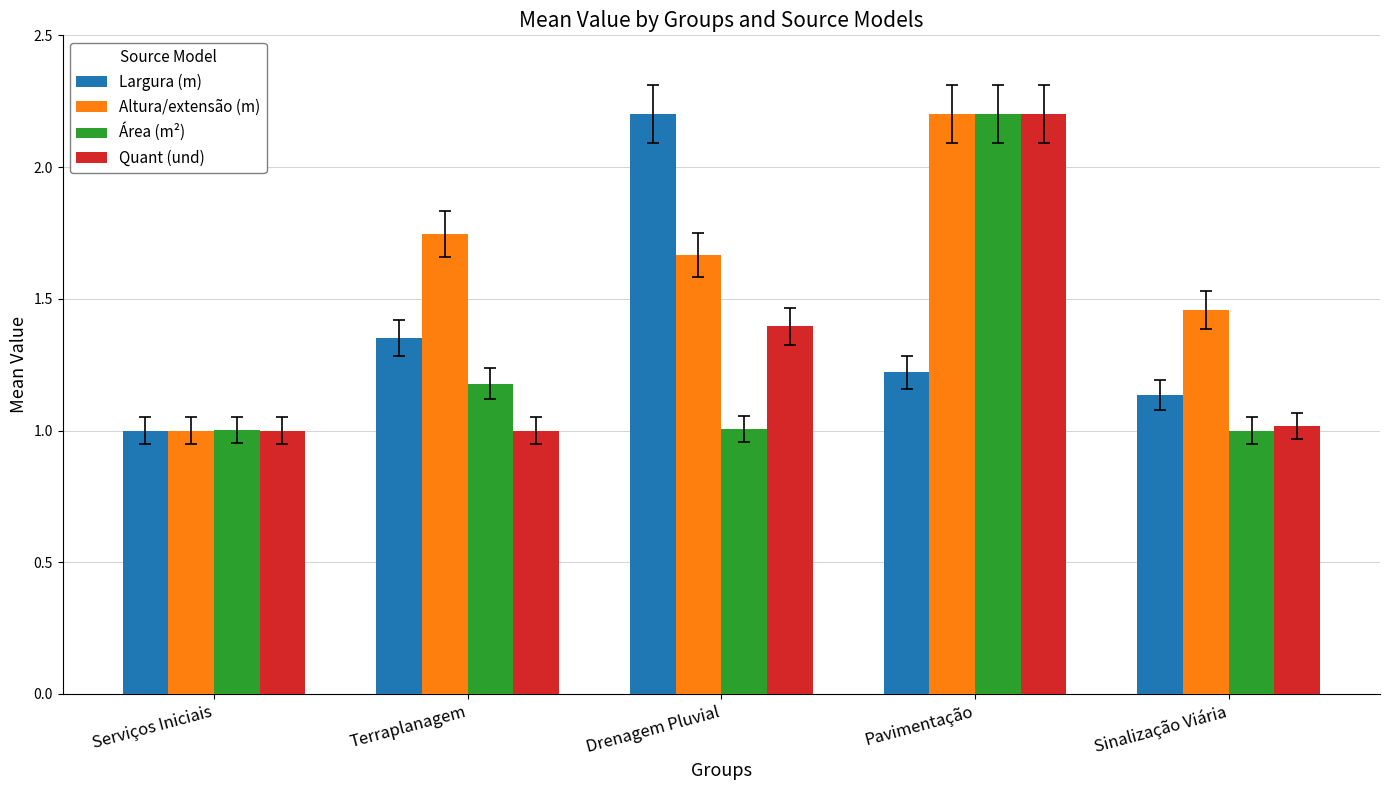

What are all the series names shown in the legend?

Largura (m), Altura/extensão (m), Área (m²), Quant (und)